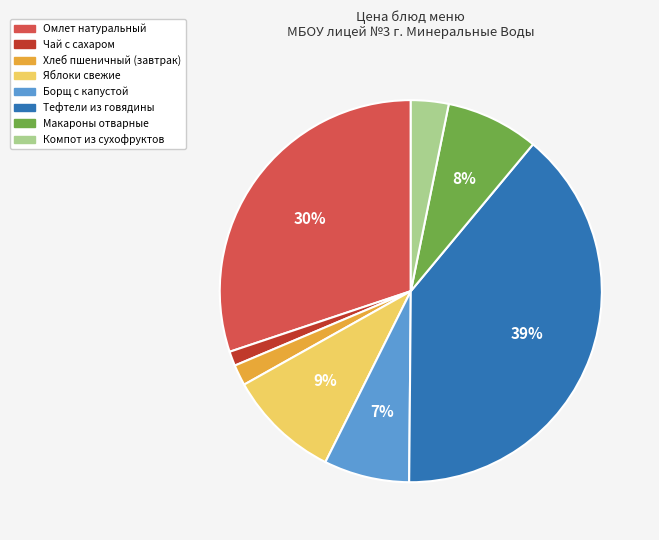

Is it true that Компот из сухофруктов is 3% of the pie?

True